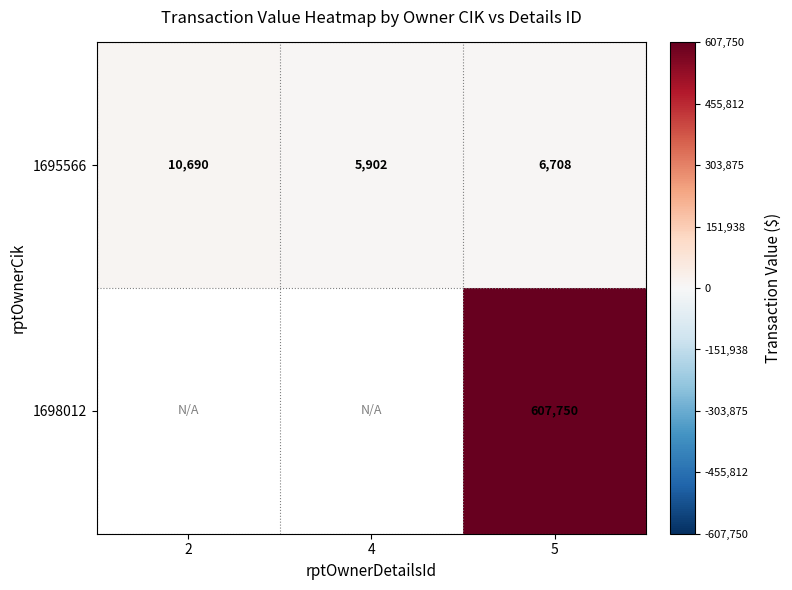

At which category is the sum across all series the highest?

5